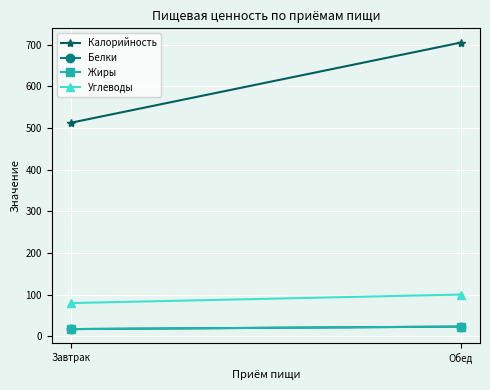

How many Калорийность values are between 513 and 705?

2